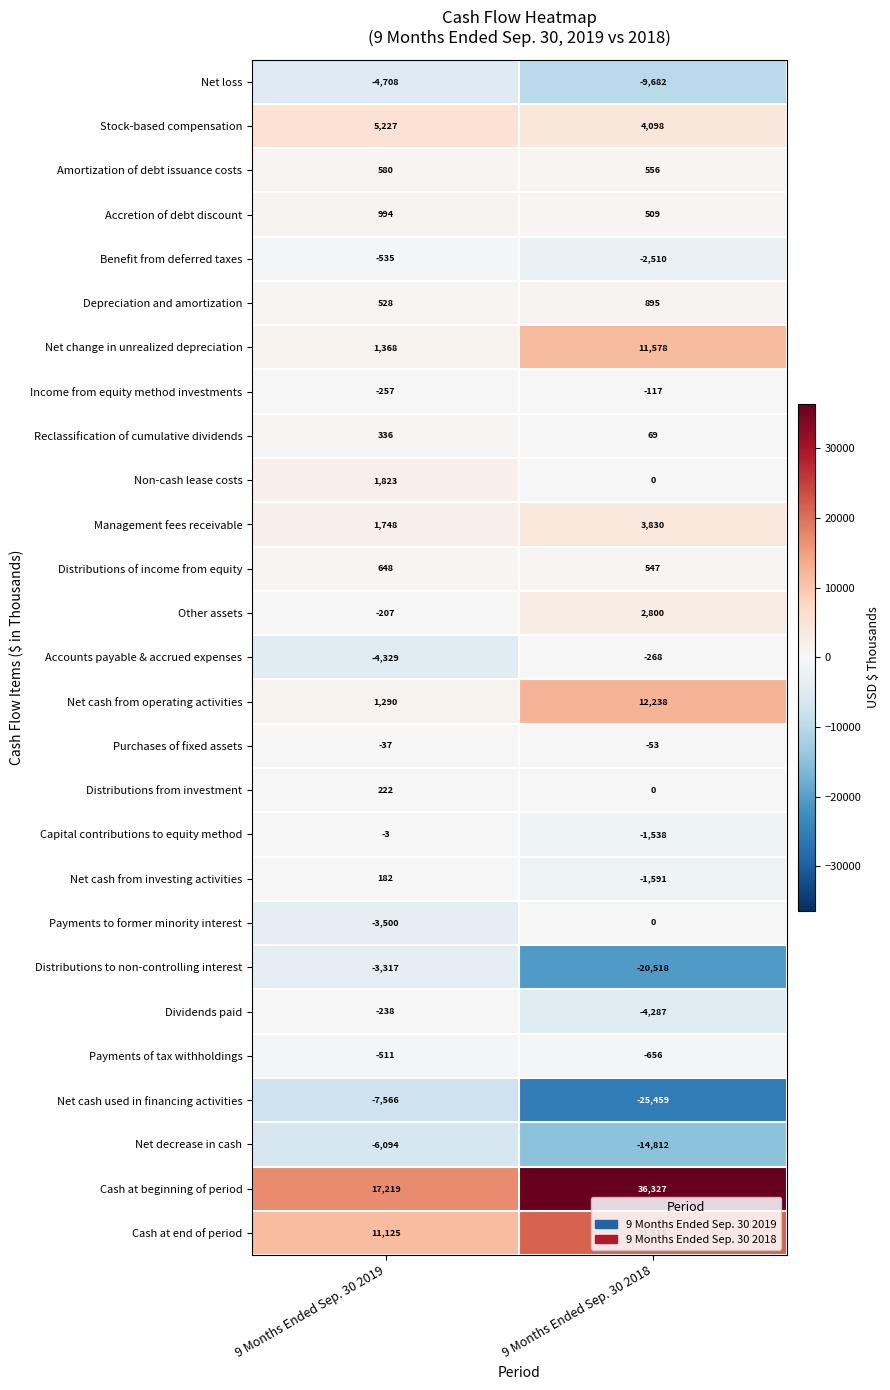

The value of Depreciation and amortization at 9 Months Ended Sep. 30 2018 is 234. True or false?

False